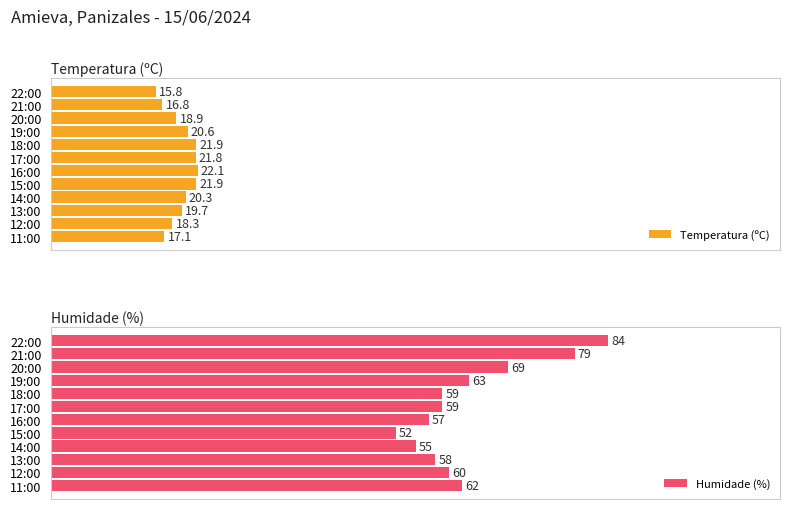

At which label does Humidade (%) reach its peak?

22:00